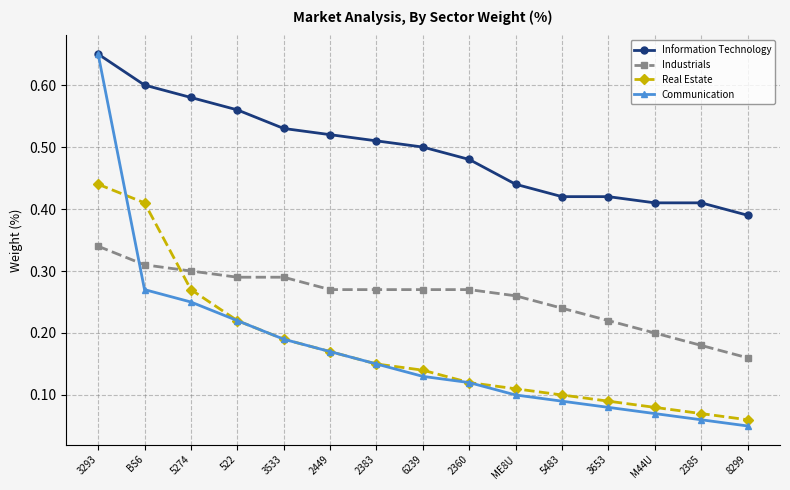

At which label does Information Technology reach its minimum?

8299